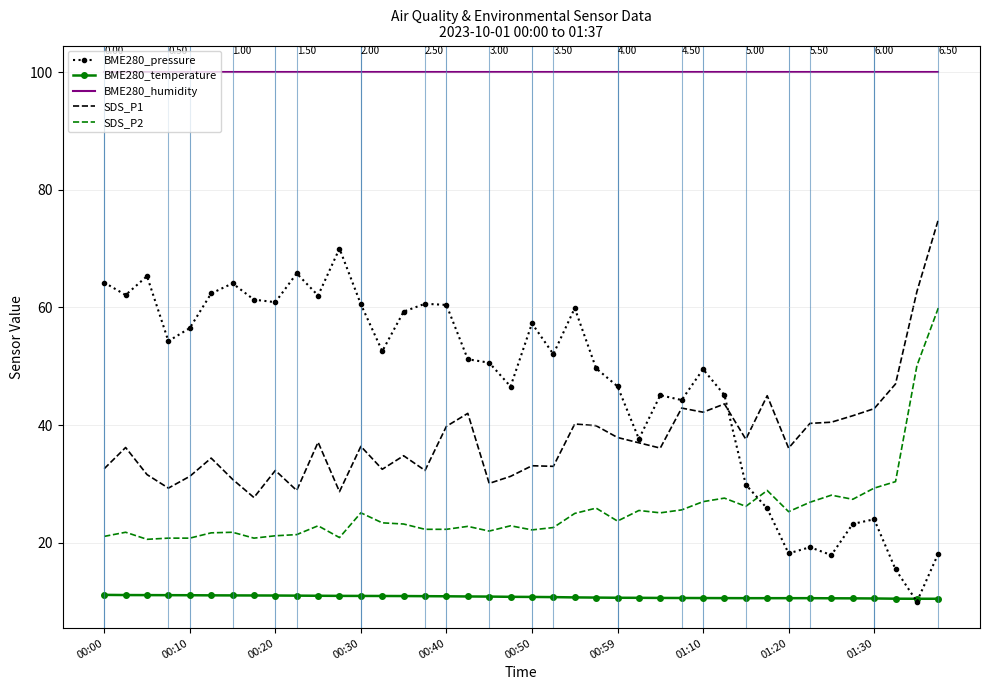

What is the average value of the SDS_P1 series?

37.9